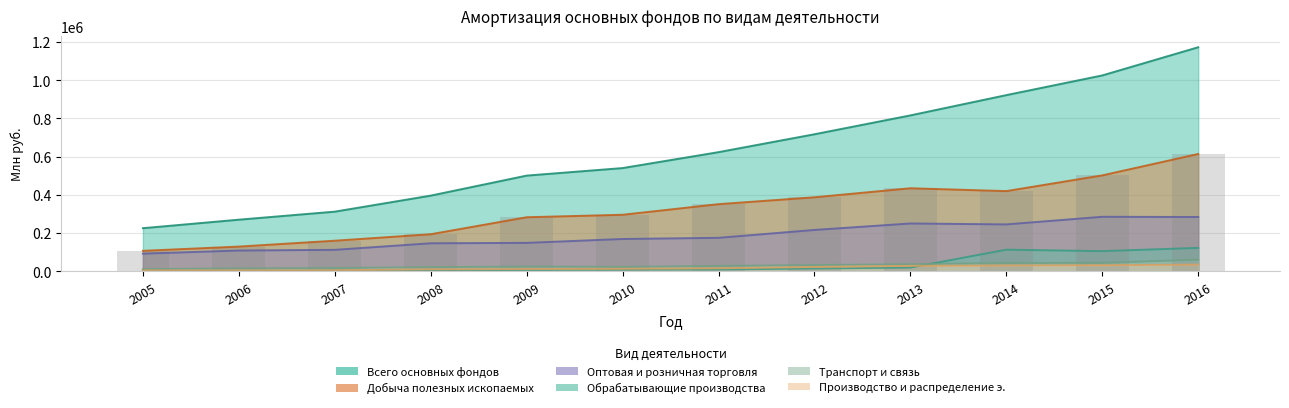

Reading left to right, extract all data points from this chart.

Всего основных фондов: 225732	270269	312260	396095	500802	540216	623470	717086	815784	921850	1024822	1172258
Добыча полезных ископаемых: 107321	129464	160181	194074	282971	295899	351414	387334	434563	419680	501958	613887
Оптовая и розничная торговля: 92615	108834	112522	146773	148891	169219	175340	216517	250338	245534	285282	284288
Обрабатывающие производства: 1907	2086	3276	4335	7494	8605	9512	14872	19553	113319	105732	122667
Транспорт и связь: 11581	15035	17457	21767	25062	23253	28100	32919	36998	43615	43855	60860
Производство и распределение э.: 5007	5025	5813	10410	11771	13294	15968	23040	28740	30706	32155	35085